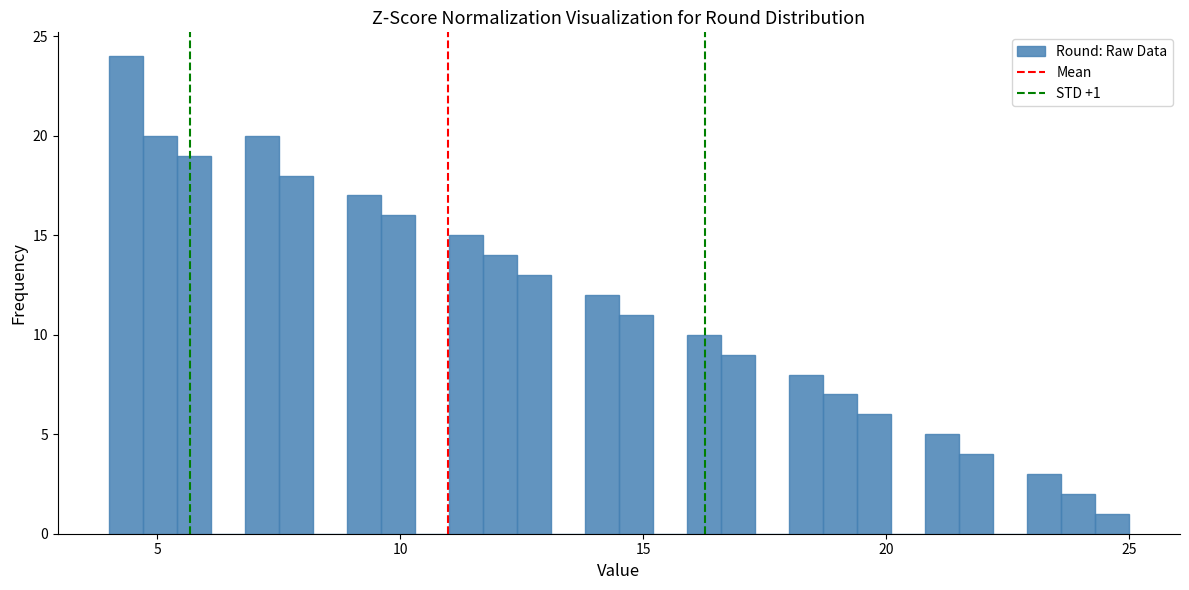

Read against the x-axis, roughly where is the centre of the tallest bar?

4.5